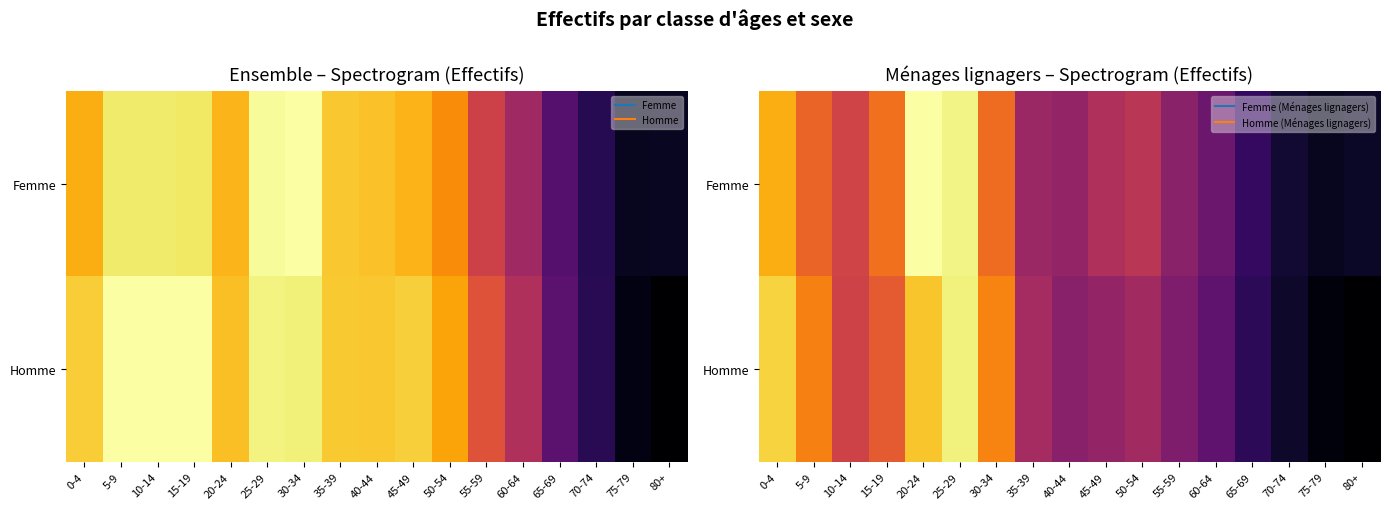

Which has a higher value, 80+ or 20-24?

20-24